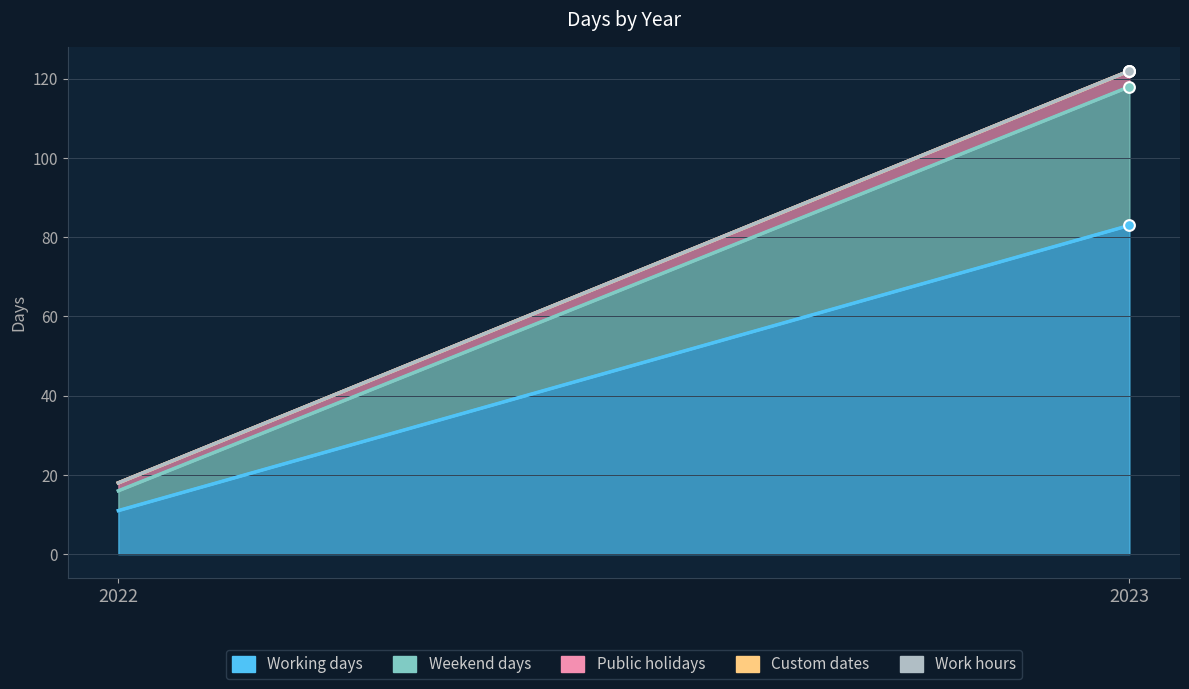

Is the value of Weekend days at 2022 greater than the value of Work hours at 2022?

Yes